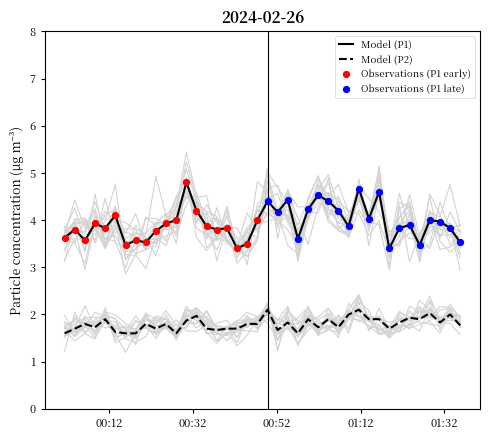

Which series contains the highest Y value?

P1